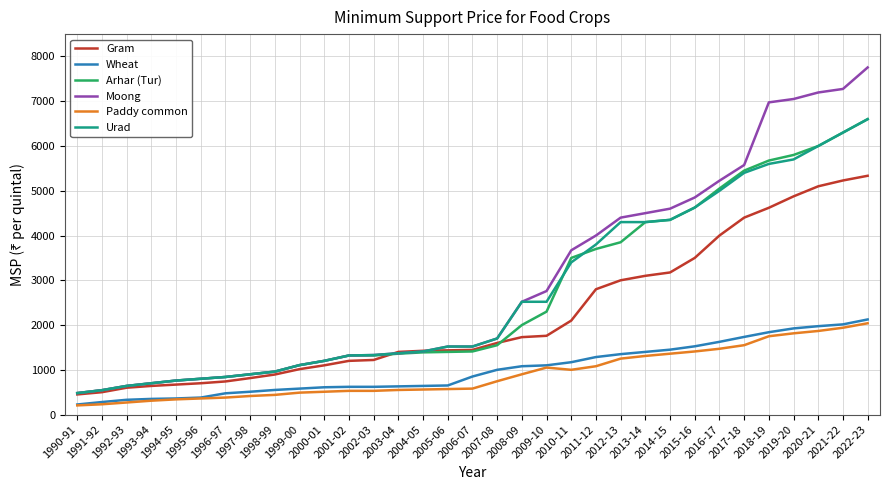

How many series are shown in this chart?

6